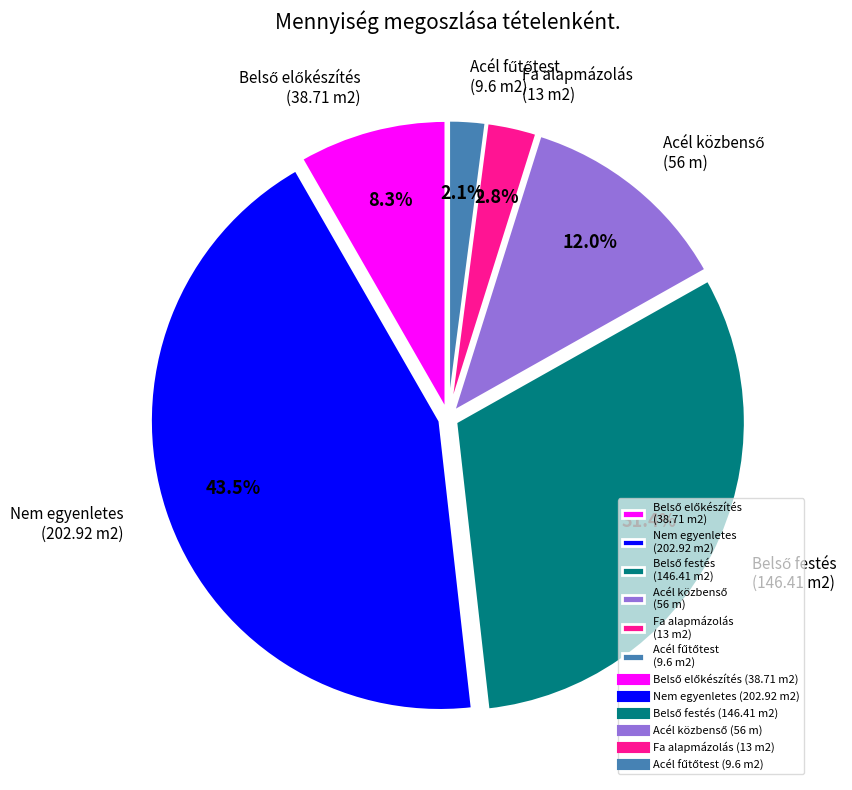

Which category has the biggest portion of the pie?

Nem egyenletes (202.92 m2)